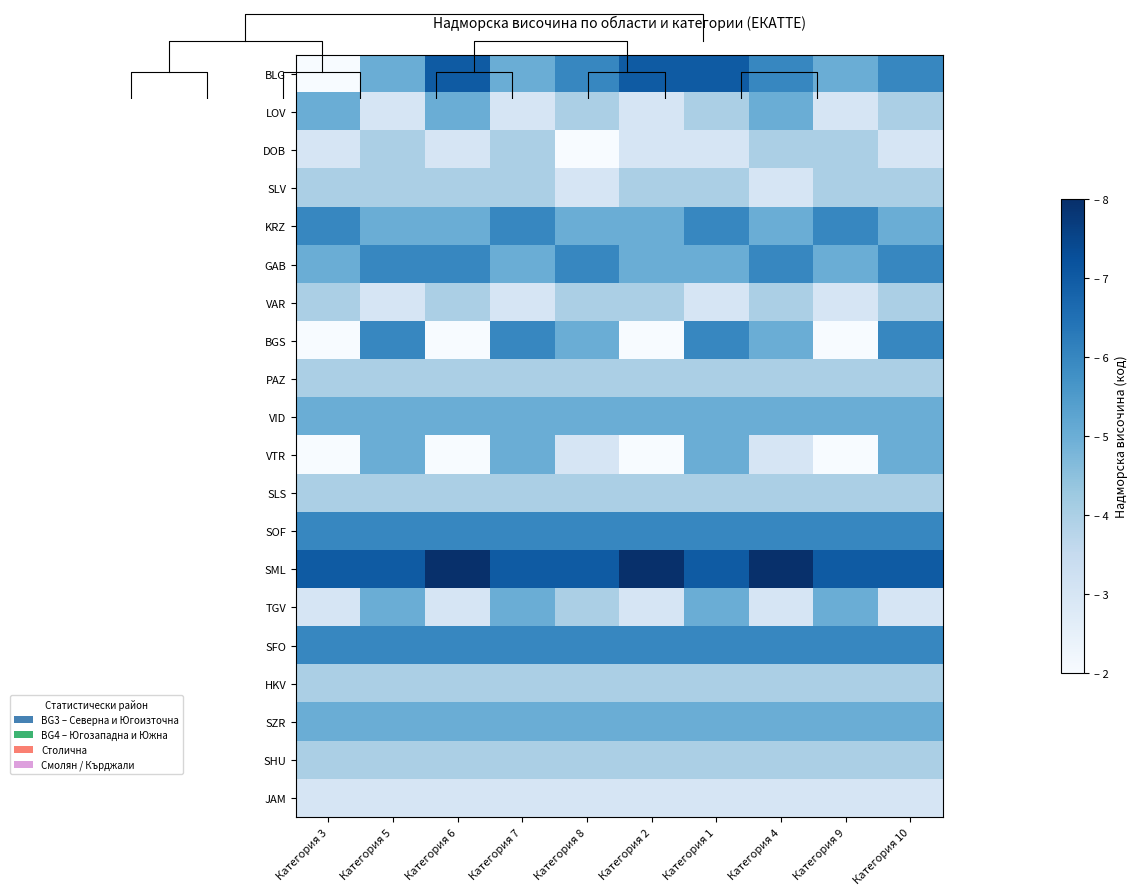

What is the sum of the BGS values at Категория 5 and Категория 9?

8